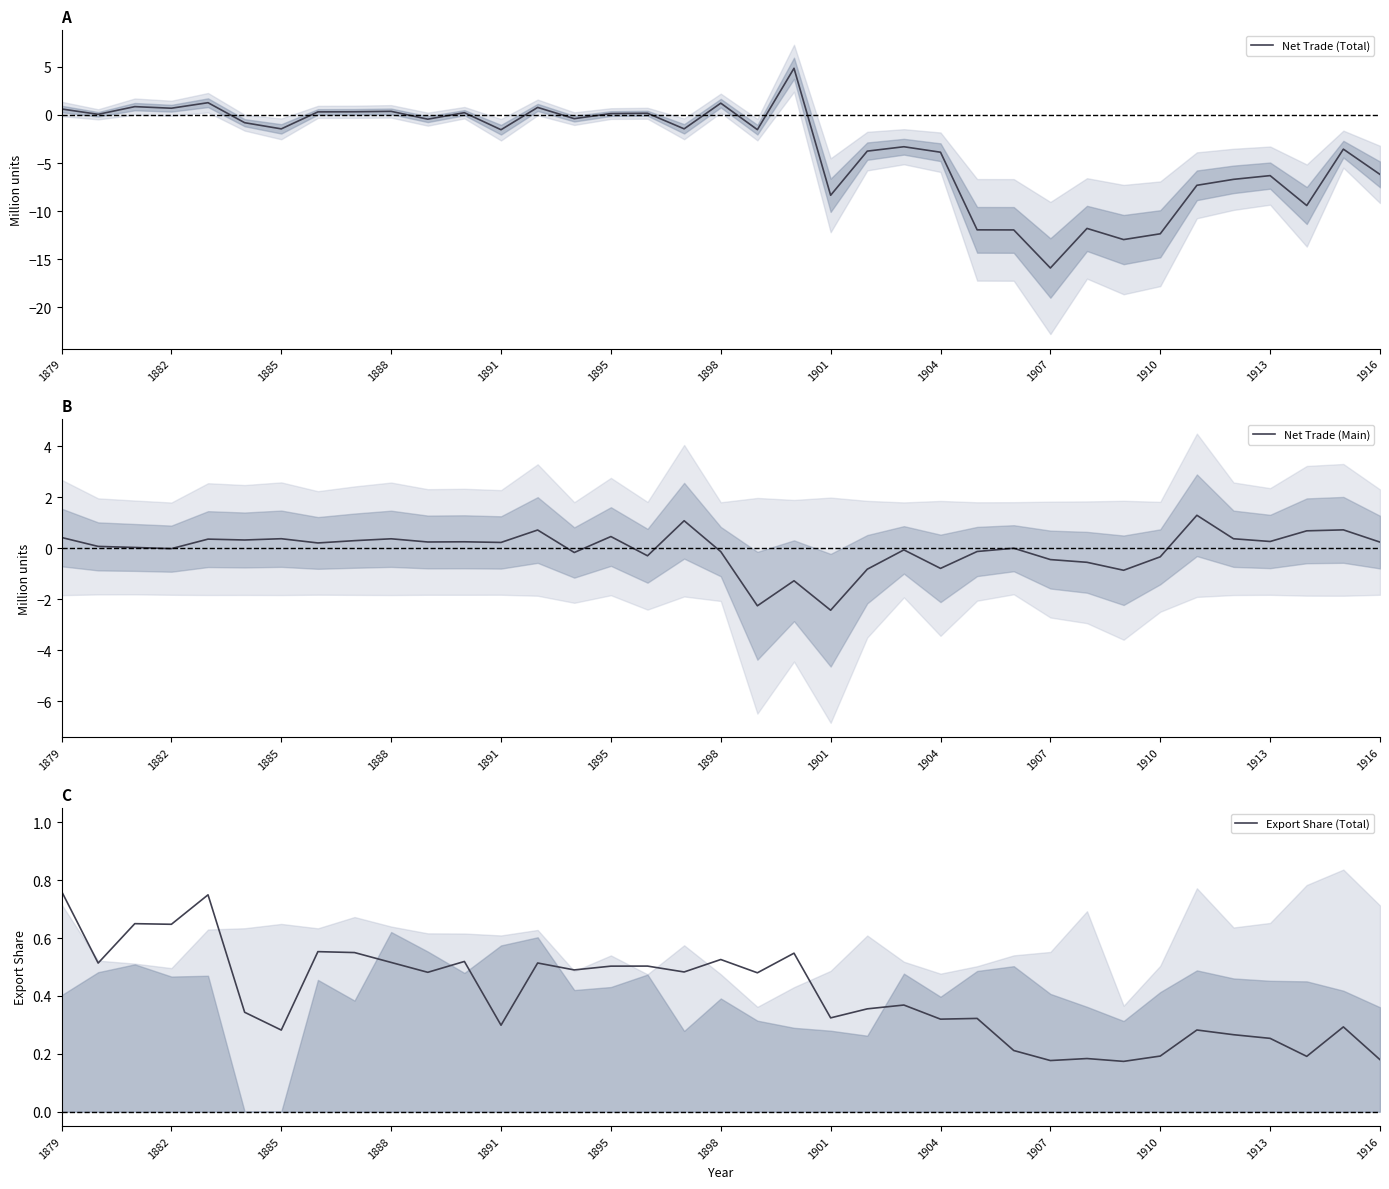

In Export Share (Total), how many points are higher than both neighbors (excluding endpoints)?

13